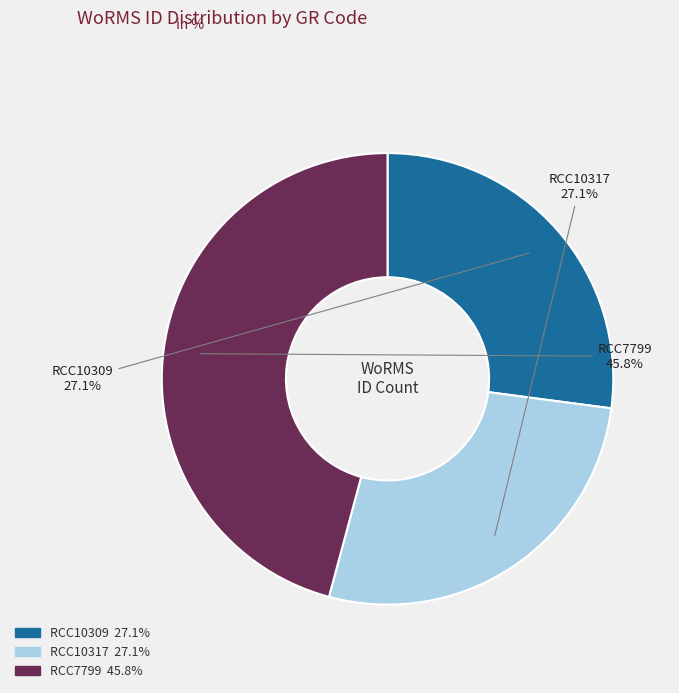

Is RCC7799 the majority of the pie?

No